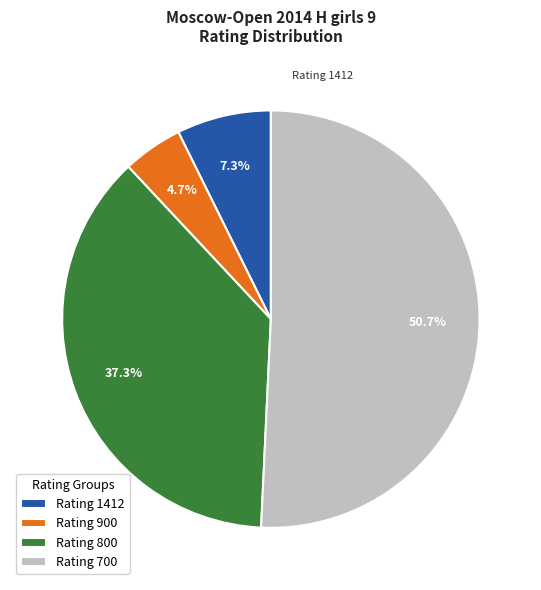

What percentage is NOT represented by Rating 900?

95.3%